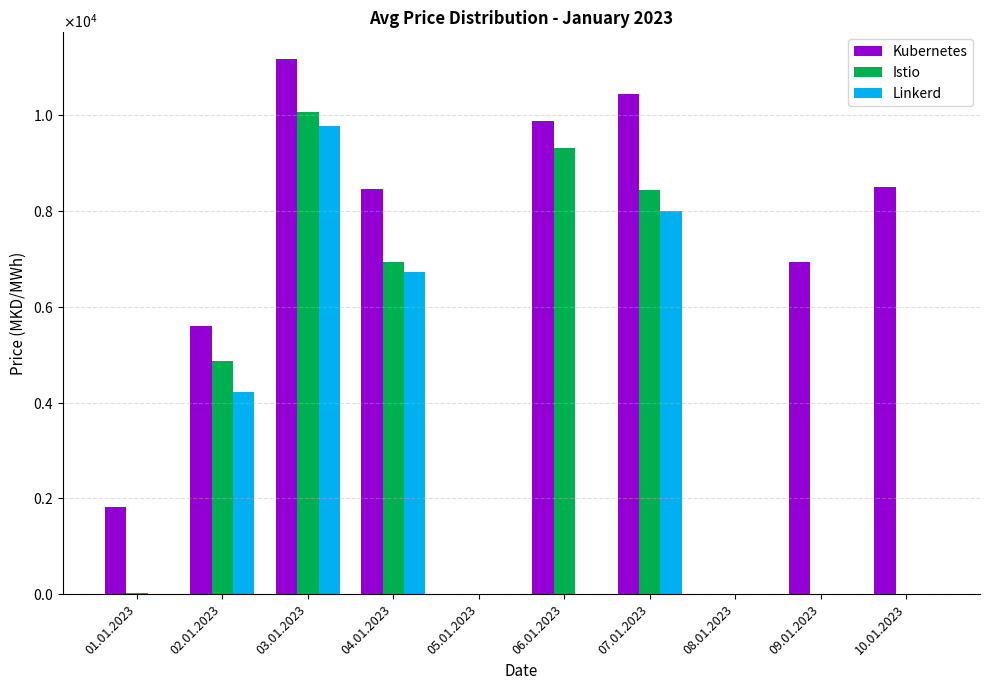

Reading right to left, transcribe all the data shown in this chart.

Kubernetes: 8502.5	6930.3	0.0	10441.0	9889.4	0.0	8455.2	11173.2	5604.2	1822.7
Istio: 0.0	0.0	0.0	8436.6	9325.5	0.0	6927.5	10066.2	4860.1	17.8
Linkerd: 0.0	0.0	0.0	7993.4	0.0	0.0	6721.1	9783.6	4229.6	6.8